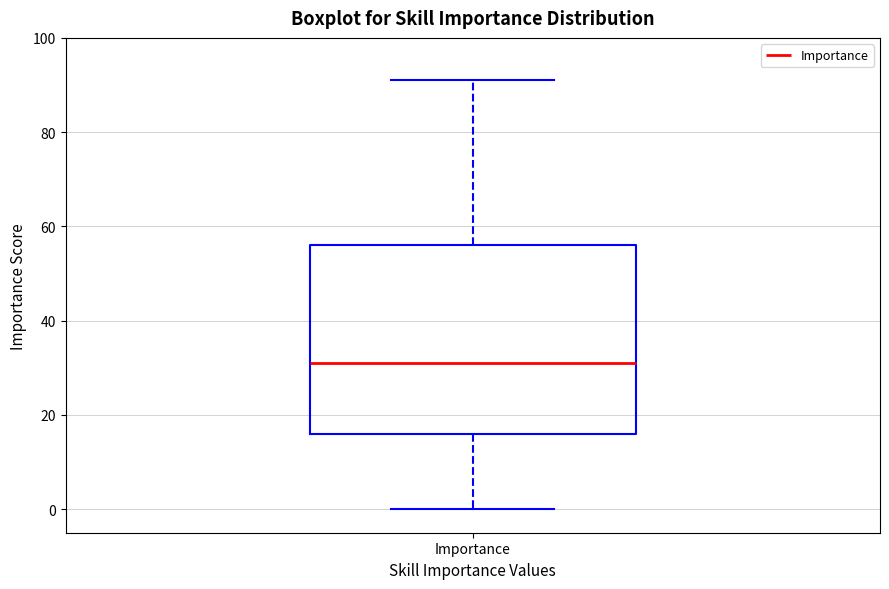

Transcribe this box plot: give where the median line is, the range the box spans, and where the two whiskers end, as read against the y-axis. The values are not printed on the chart, so give them approximately, as read against the axis.

median 32, box 16 to 56, whiskers 0 to 92